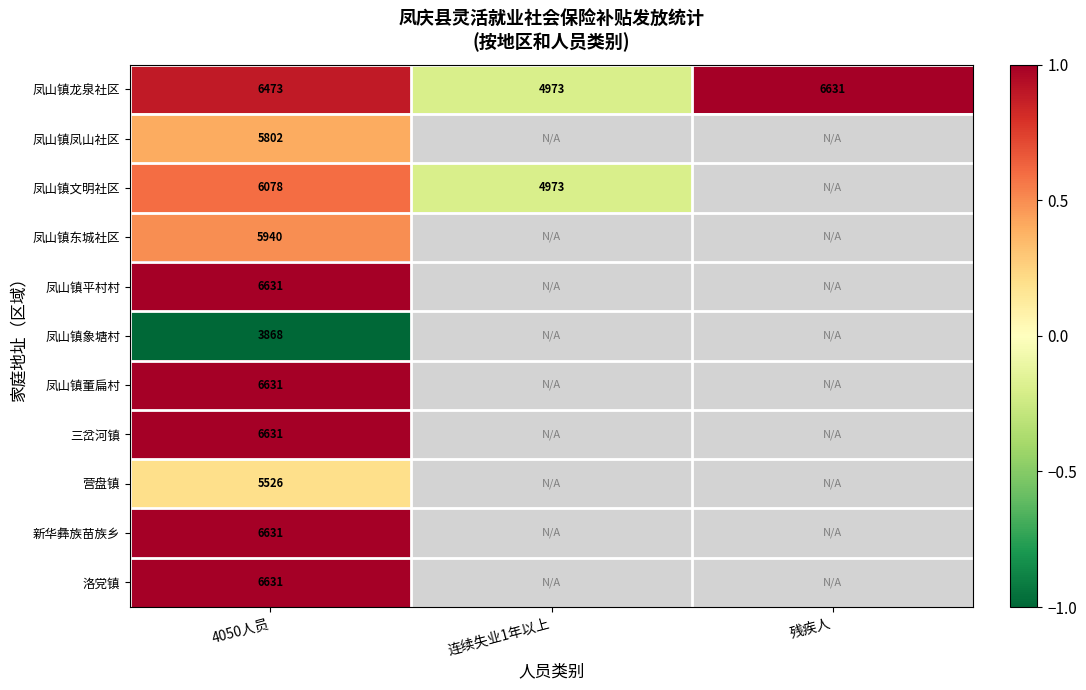

At 4050人员, list the series in order from largest to smallest.

凤山镇平村村, 凤山镇董扁村, 三岔河镇, 新华彝族苗族乡, 洛党镇, 凤山镇龙泉社区, 凤山镇文明社区, 凤山镇东城社区, 凤山镇凤山社区, 营盘镇, 凤山镇象塘村